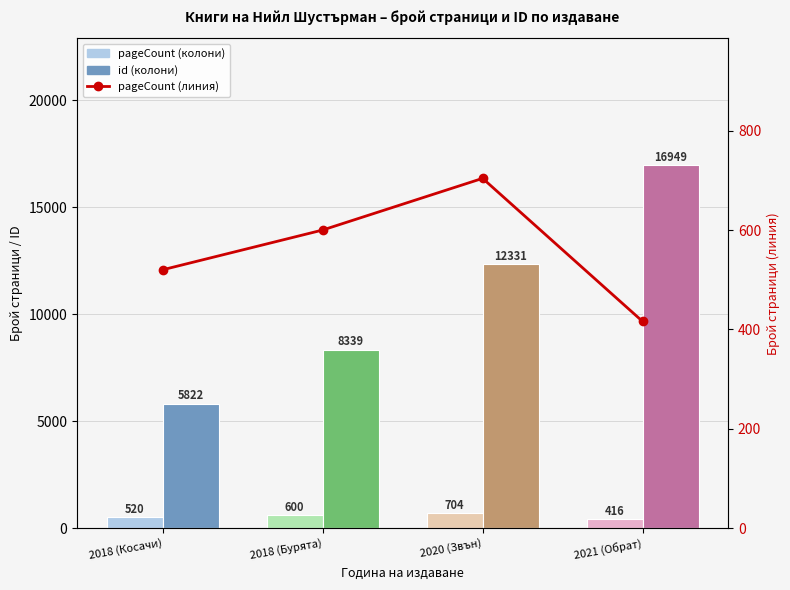

At which label is the value closest to 560?

2018 (Косачи)